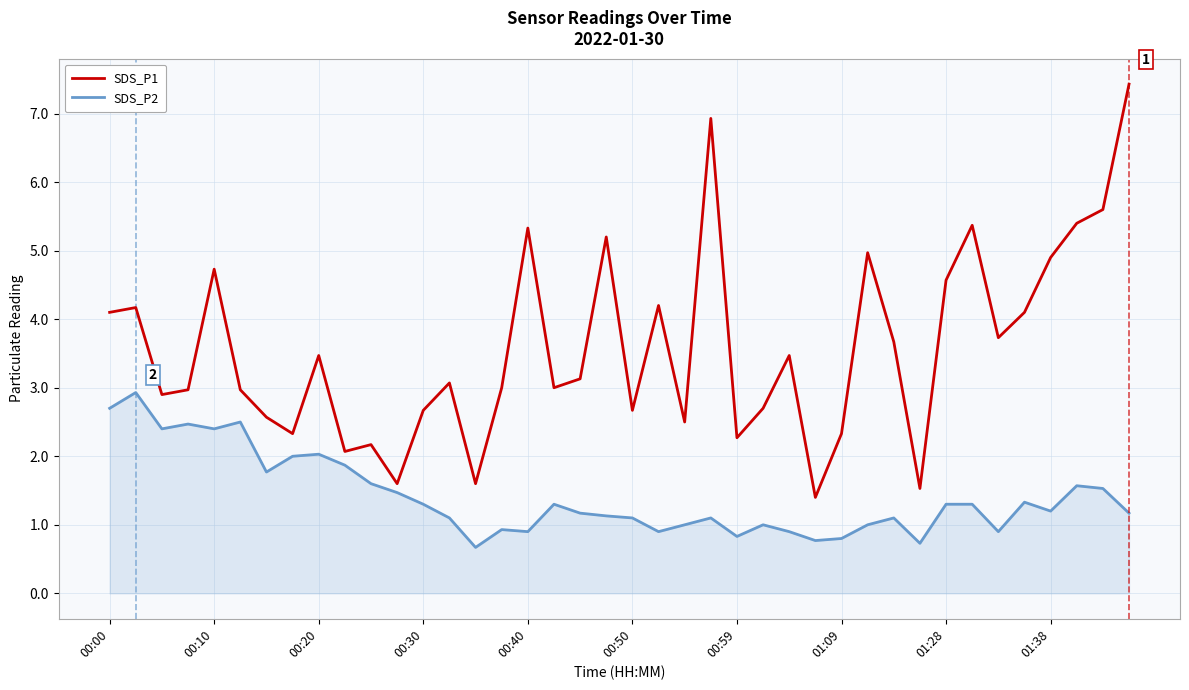

Rank the series by their average value, from highest to lowest.

SDS_P1, SDS_P2